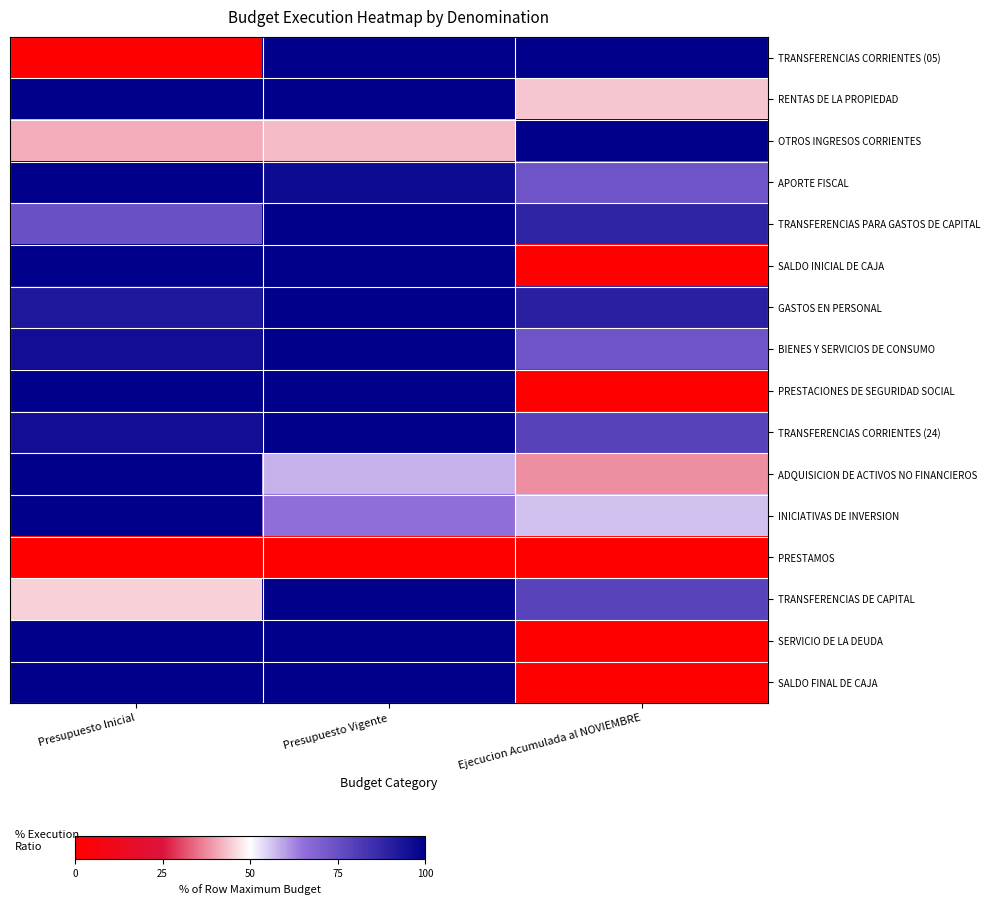

Reading right to left, extract all data points from this chart.

TRANSFERENCIAS CORRIENTES (05): Ejecucion Acumulada al NOVIEMBRE=100.0	Presupuesto Vigente=100.0	Presupuesto Inicial=0.0
RENTAS DE LA PROPIEDAD: Ejecucion Acumulada al NOVIEMBRE=44.1	Presupuesto Vigente=100.0	Presupuesto Inicial=100.0
OTROS INGRESOS CORRIENTES: Ejecucion Acumulada al NOVIEMBRE=100.0	Presupuesto Vigente=42.8	Presupuesto Inicial=41.0
APORTE FISCAL: Ejecucion Acumulada al NOVIEMBRE=73.6	Presupuesto Vigente=96.1	Presupuesto Inicial=100.0
TRANSFERENCIAS PARA GASTOS DE CAPITAL: Ejecucion Acumulada al NOVIEMBRE=88.4	Presupuesto Vigente=100.0	Presupuesto Inicial=74.9
SALDO INICIAL DE CAJA: Ejecucion Acumulada al NOVIEMBRE=0.0	Presupuesto Vigente=100.0	Presupuesto Inicial=100.0
GASTOS EN PERSONAL: Ejecucion Acumulada al NOVIEMBRE=90.1	Presupuesto Vigente=100.0	Presupuesto Inicial=92.3
BIENES Y SERVICIOS DE CONSUMO: Ejecucion Acumulada al NOVIEMBRE=73.8	Presupuesto Vigente=100.0	Presupuesto Inicial=95.7
PRESTACIONES DE SEGURIDAD SOCIAL: Ejecucion Acumulada al NOVIEMBRE=0.0	Presupuesto Vigente=100.0	Presupuesto Inicial=100.0
TRANSFERENCIAS CORRIENTES (24): Ejecucion Acumulada al NOVIEMBRE=79.1	Presupuesto Vigente=100.0	Presupuesto Inicial=95.5
ADQUISICION DE ACTIVOS NO FINANCIEROS: Ejecucion Acumulada al NOVIEMBRE=38.2	Presupuesto Vigente=58.1	Presupuesto Inicial=100.0
INICIATIVAS DE INVERSION: Ejecucion Acumulada al NOVIEMBRE=56.3	Presupuesto Vigente=65.5	Presupuesto Inicial=100.0
PRESTAMOS: Ejecucion Acumulada al NOVIEMBRE=0.0	Presupuesto Vigente=0.0	Presupuesto Inicial=0.0
TRANSFERENCIAS DE CAPITAL: Ejecucion Acumulada al NOVIEMBRE=78.7	Presupuesto Vigente=100.0	Presupuesto Inicial=45.1
SERVICIO DE LA DEUDA: Ejecucion Acumulada al NOVIEMBRE=0.0	Presupuesto Vigente=100.0	Presupuesto Inicial=100.0
SALDO FINAL DE CAJA: Ejecucion Acumulada al NOVIEMBRE=0.0	Presupuesto Vigente=100.0	Presupuesto Inicial=100.0